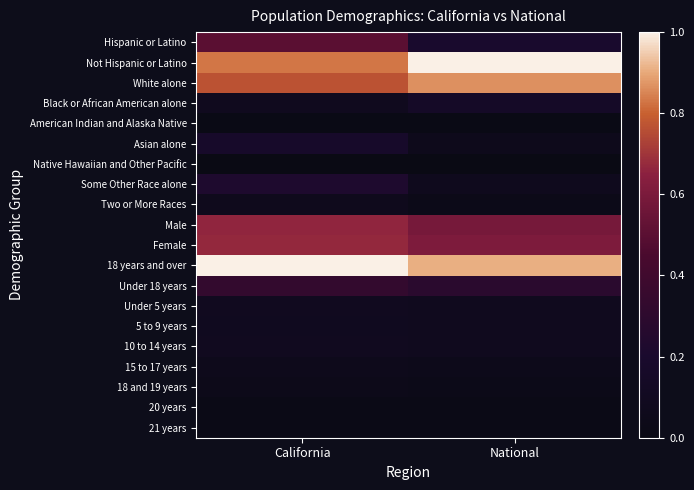

What is the total value across all series at California?

5.7